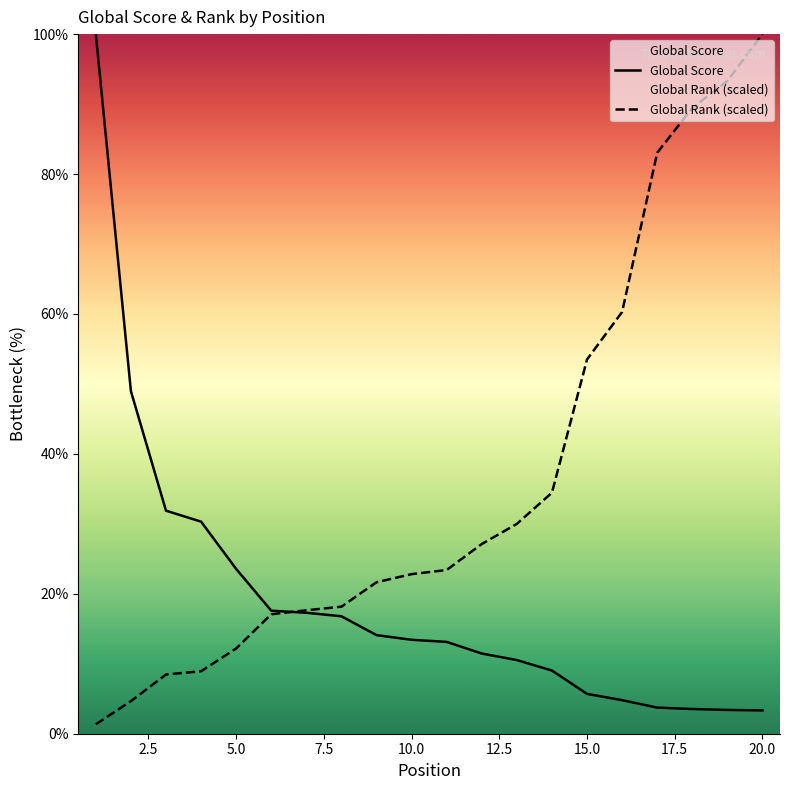

At how many categories does at least one series exceed 78?

5